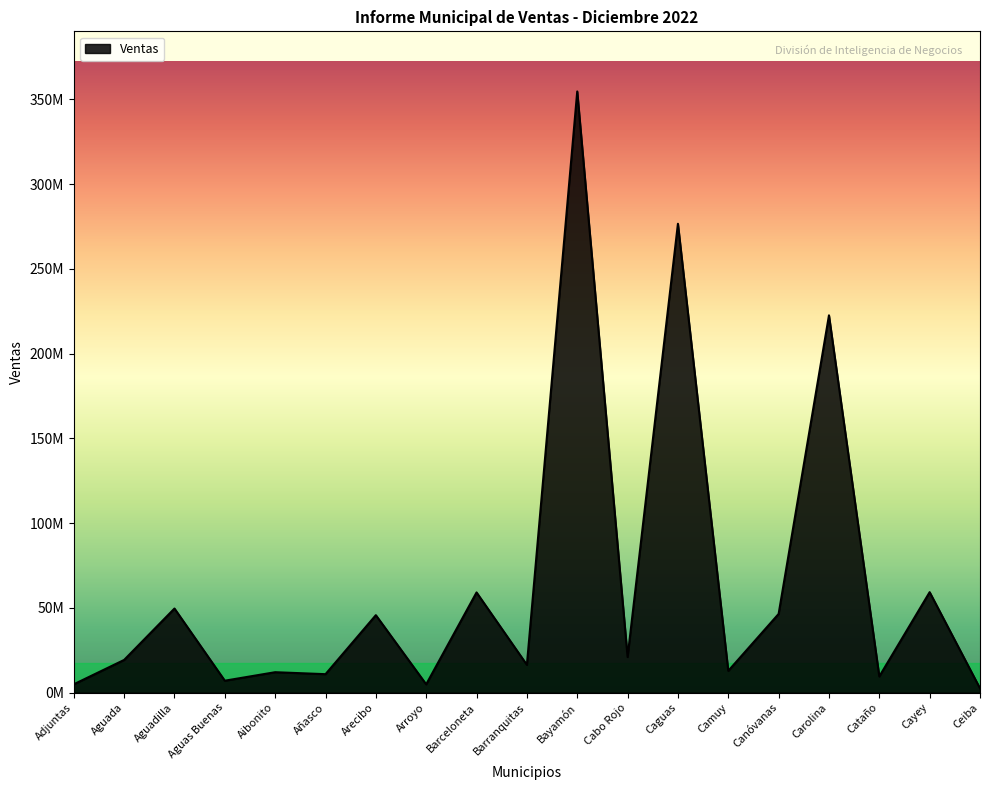

Does the chart display data point markers on the line(s)?

No